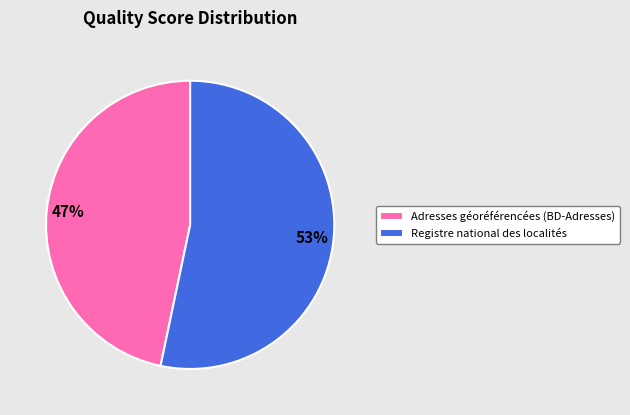

The Adresses géoréférencées (BD-Adresses) slice represents 47% of the pie. True or false?

True